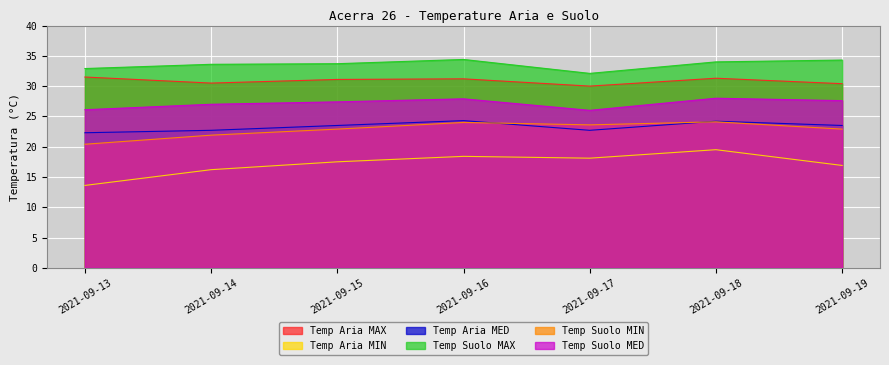

What is the average value of the Temp Suolo MIN series?

22.8